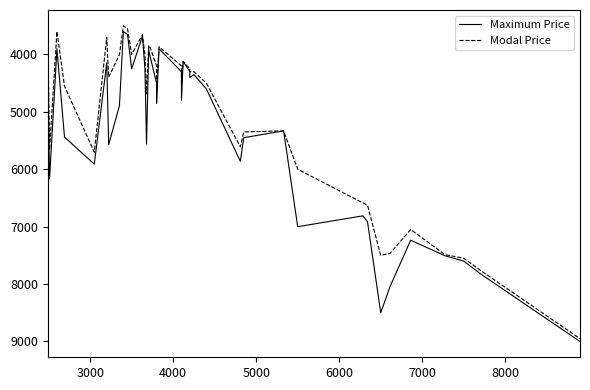

List the series in order of their peak value, highest first.

Maximum Price, Modal Price